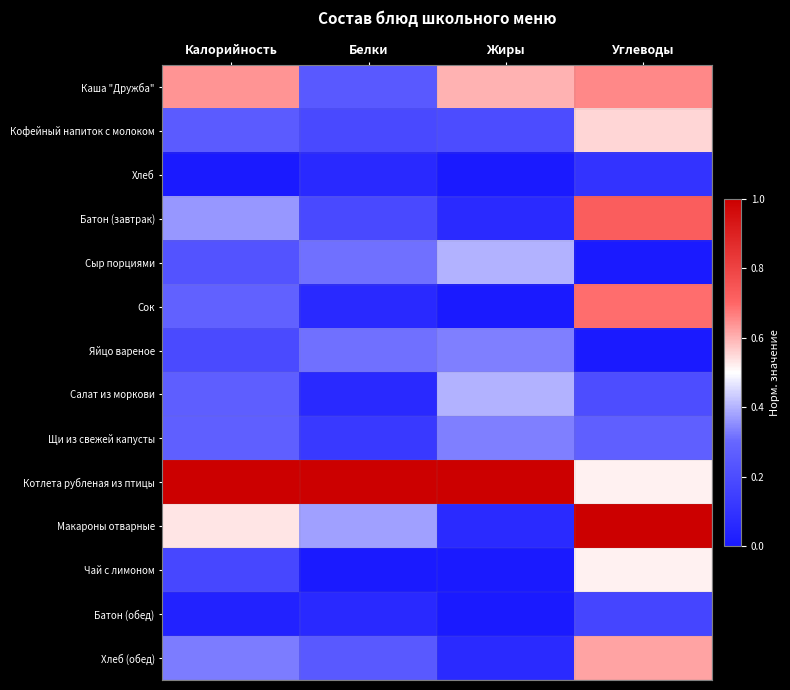

Which has a higher value, Жиры or Белки?

Жиры